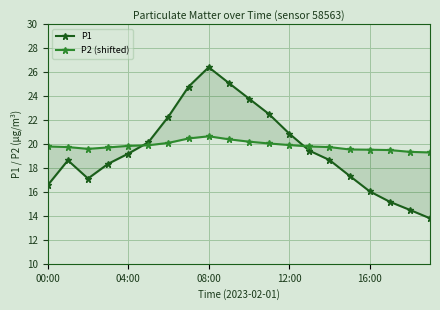

What value does the P1 series have at 10?

23.8